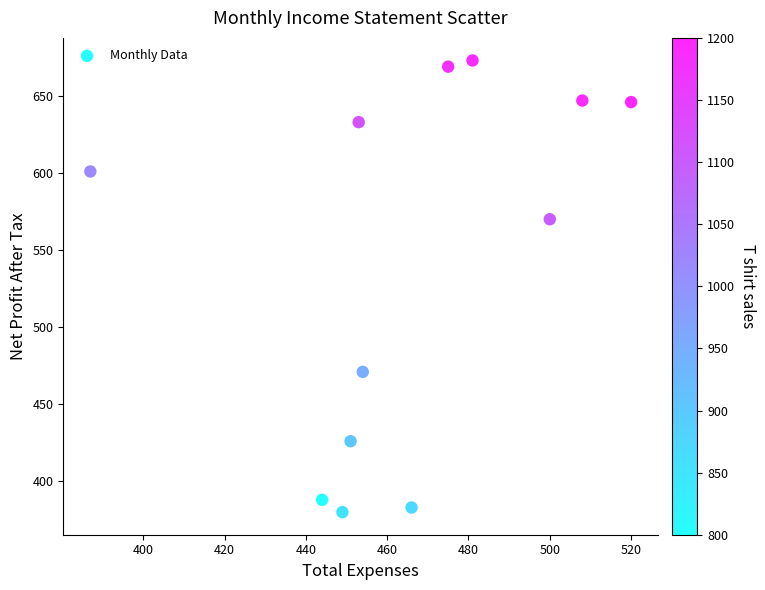

What is the range of X values (max minus min)?

133